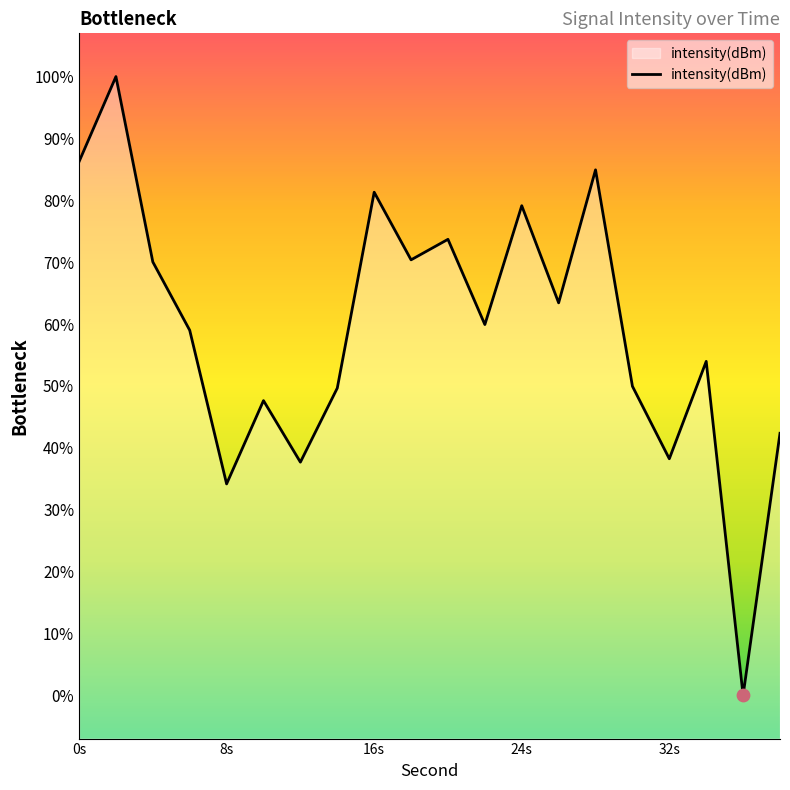

Which has a higher value, 36 or 22?

22